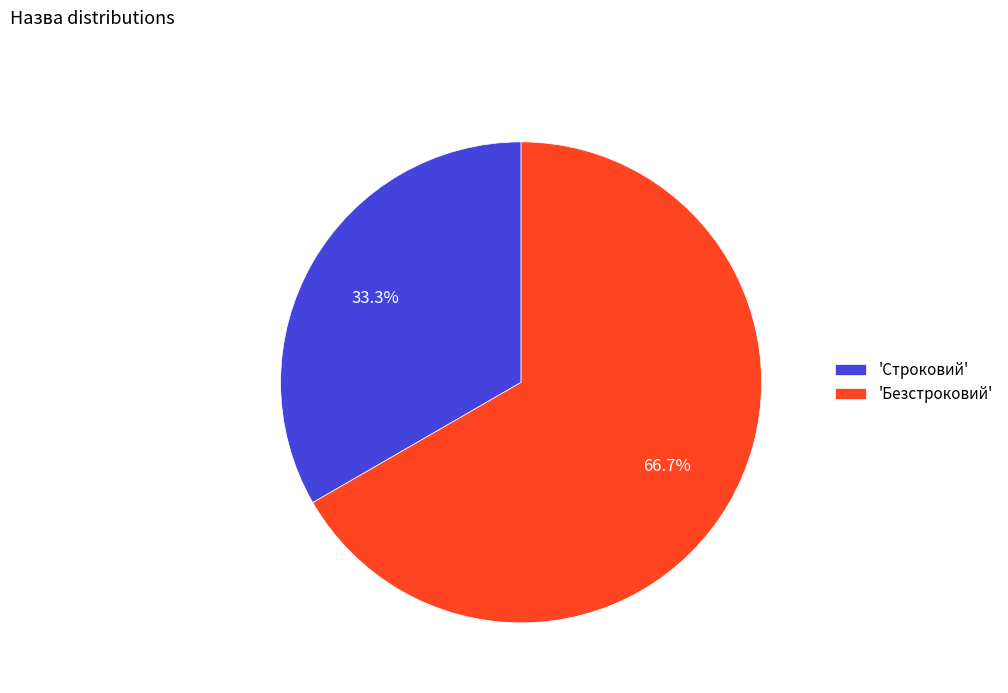

Rank the categories by value from lowest to highest.

'Строковий', 'Безстроковий'